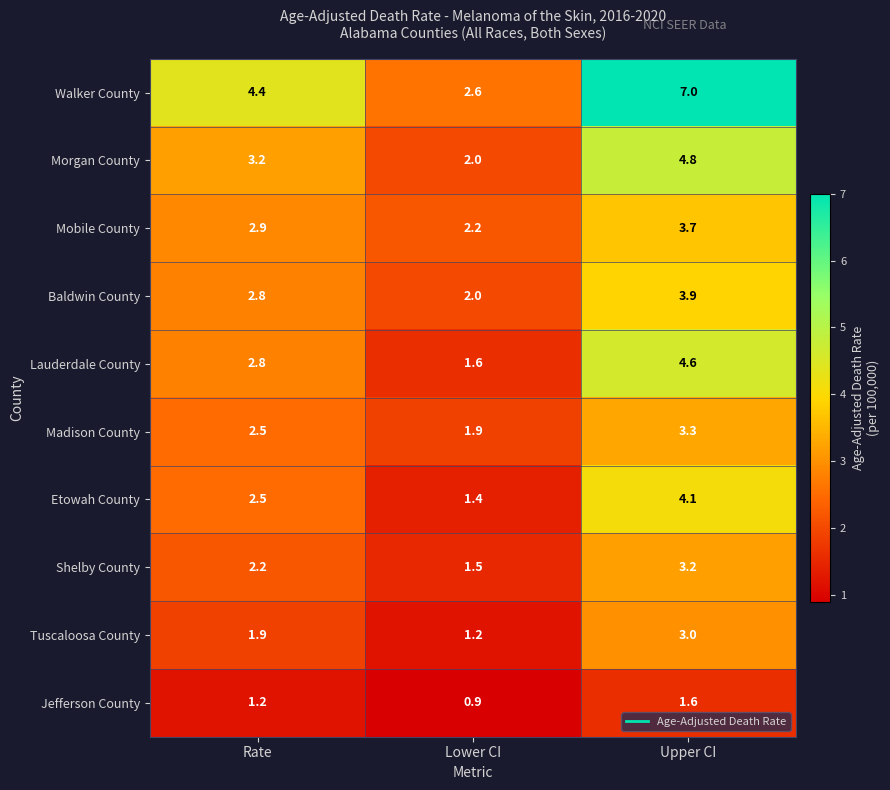

How many distinct data groups are displayed?

10